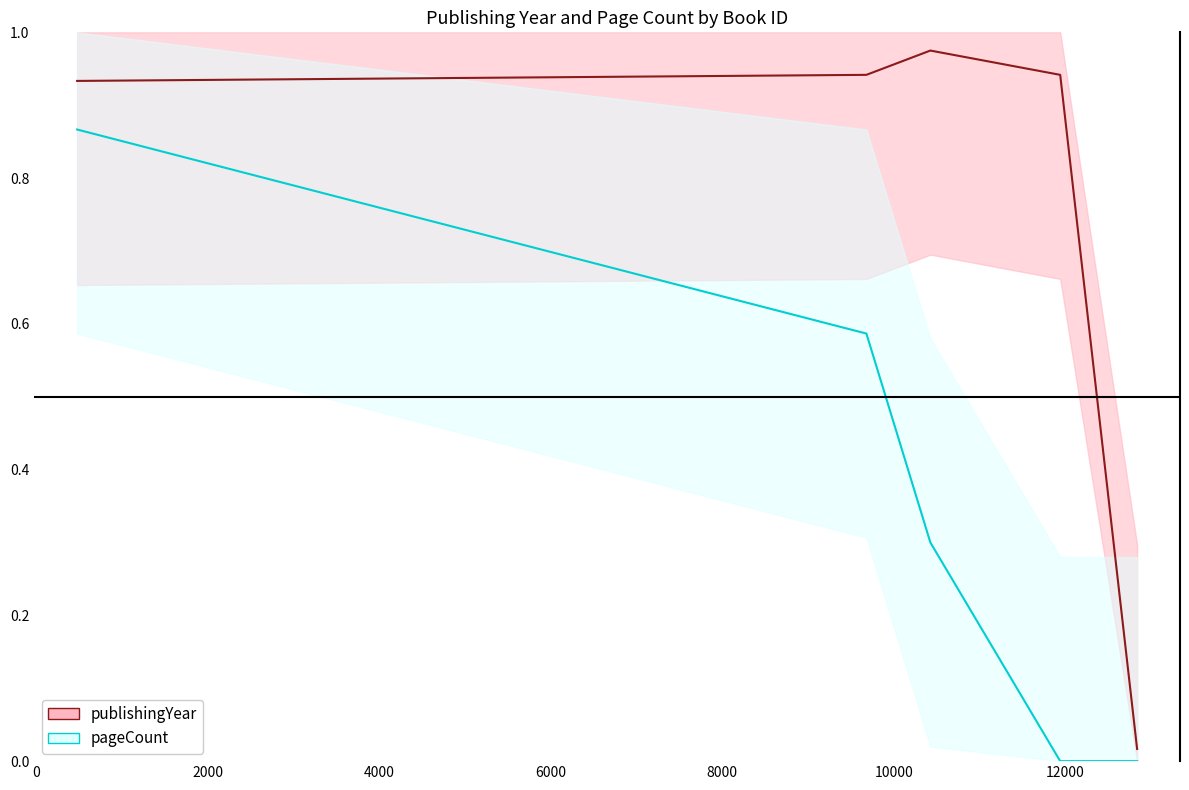

True or false: publishingYear (normalized) has more than 1 points higher than both neighbors.

False